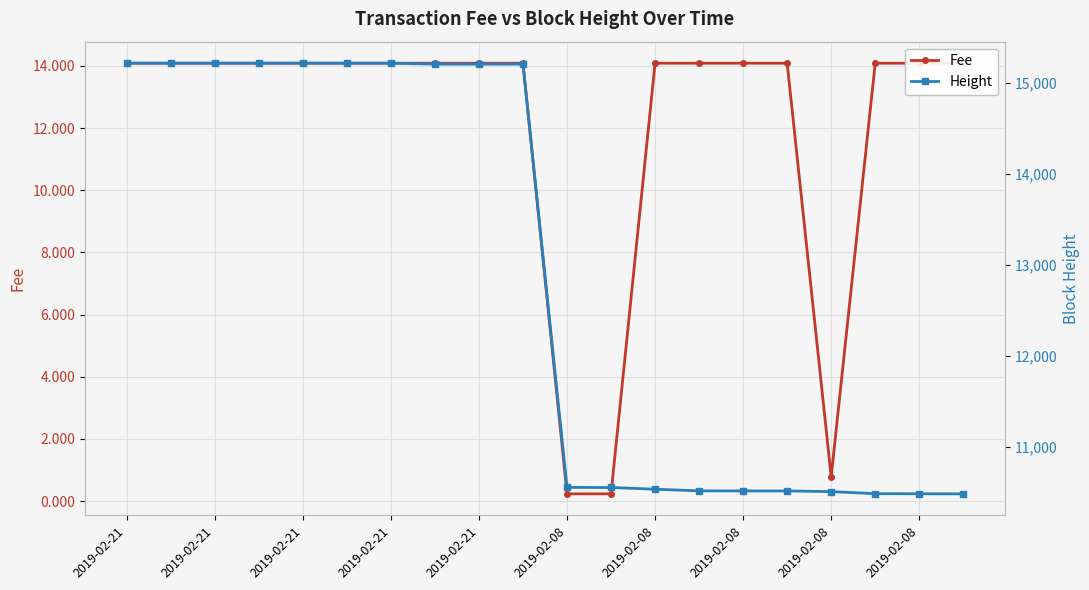

True or false: Height and Fee cross at least once.

False